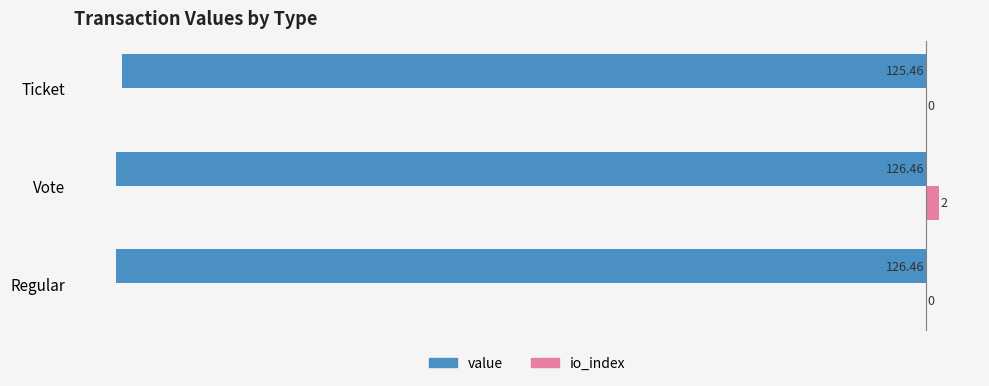

At which label is value closest to -125?

Ticket